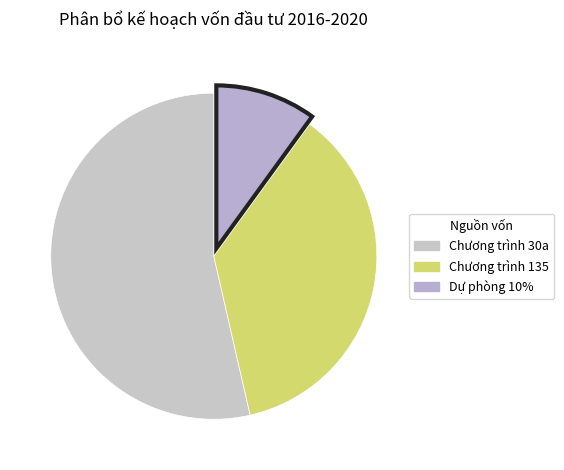

Which slice is the largest?

Dự án 1: Chương trình 30a